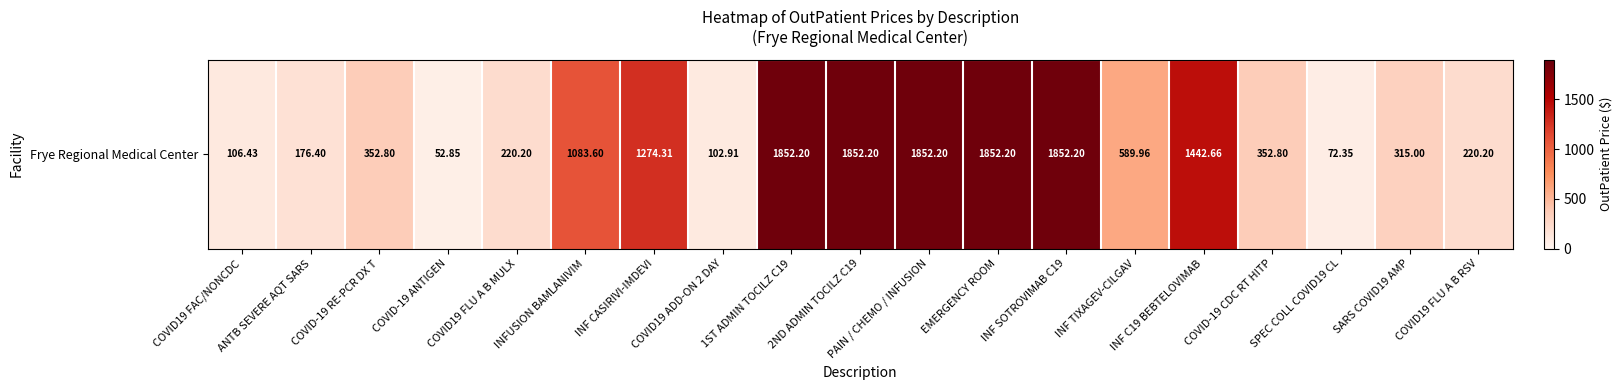

What is the sum of the values at COVID-19 RE-PCR DX T and SARS COVID19 AMP?

667.8